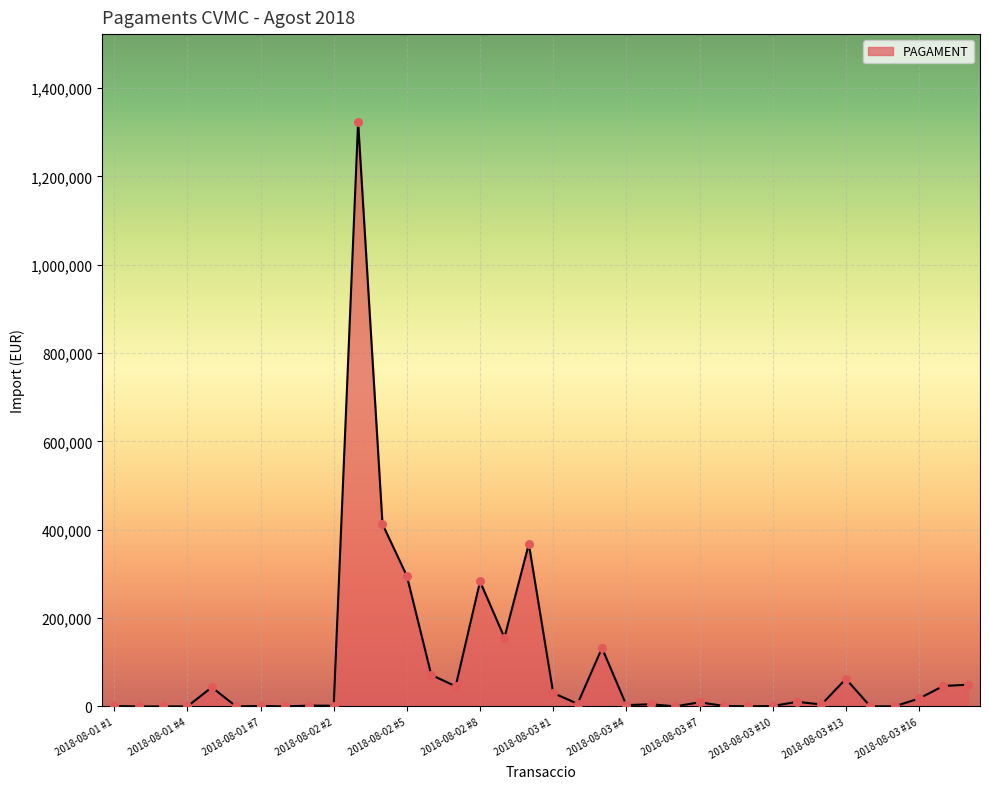

What is the difference between the maximum and minimum values?

1323223.7